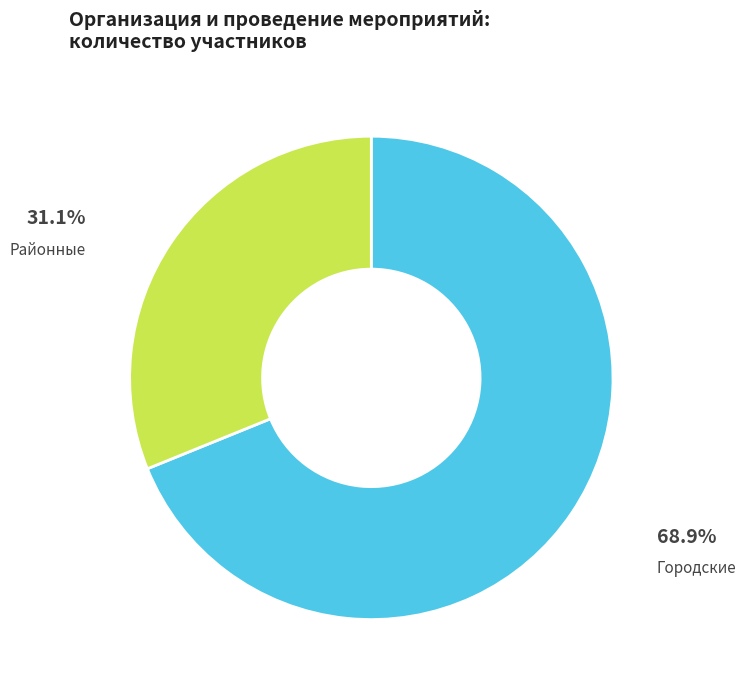

Approximately how many times larger is the value at Районные compared to Городские?

0.5